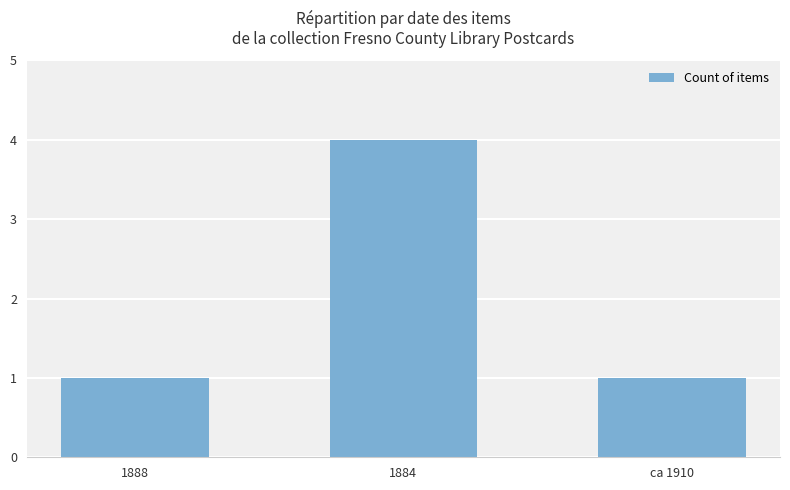

What is the difference between the values at 1888 and 1884?

3